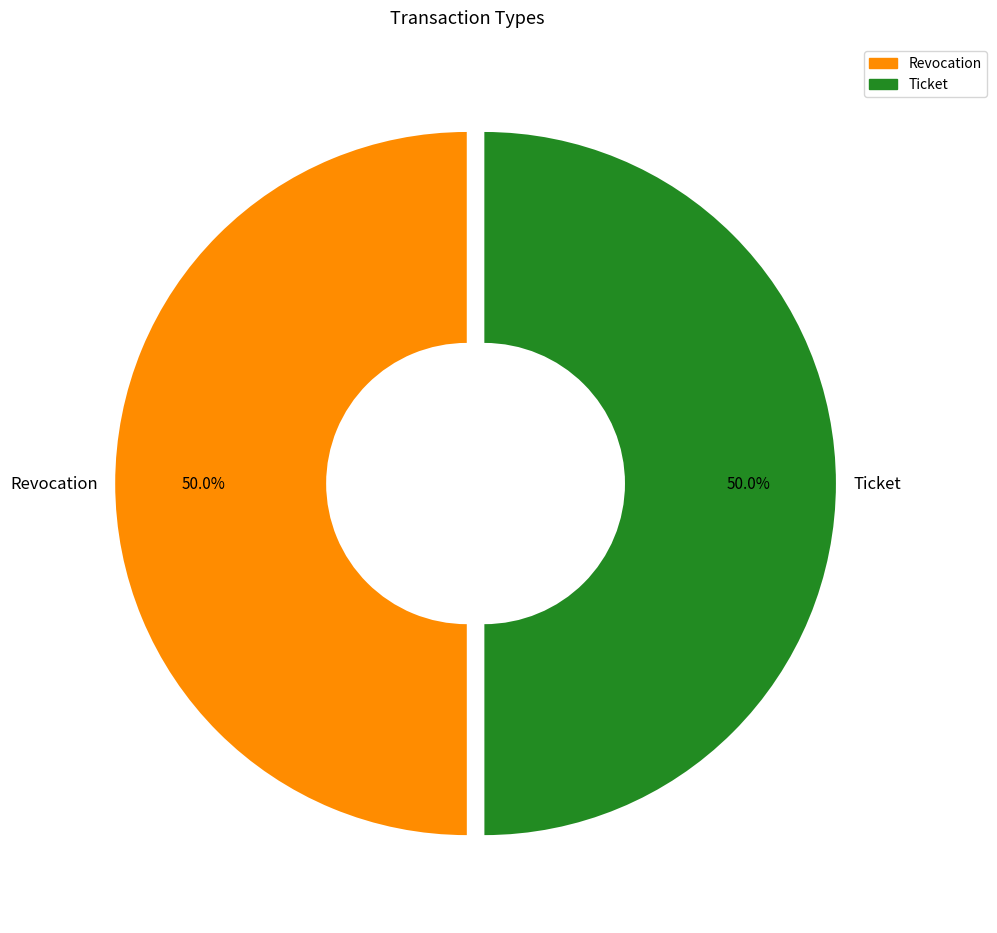

True or false: Ticket accounts for 50% of the total.

True